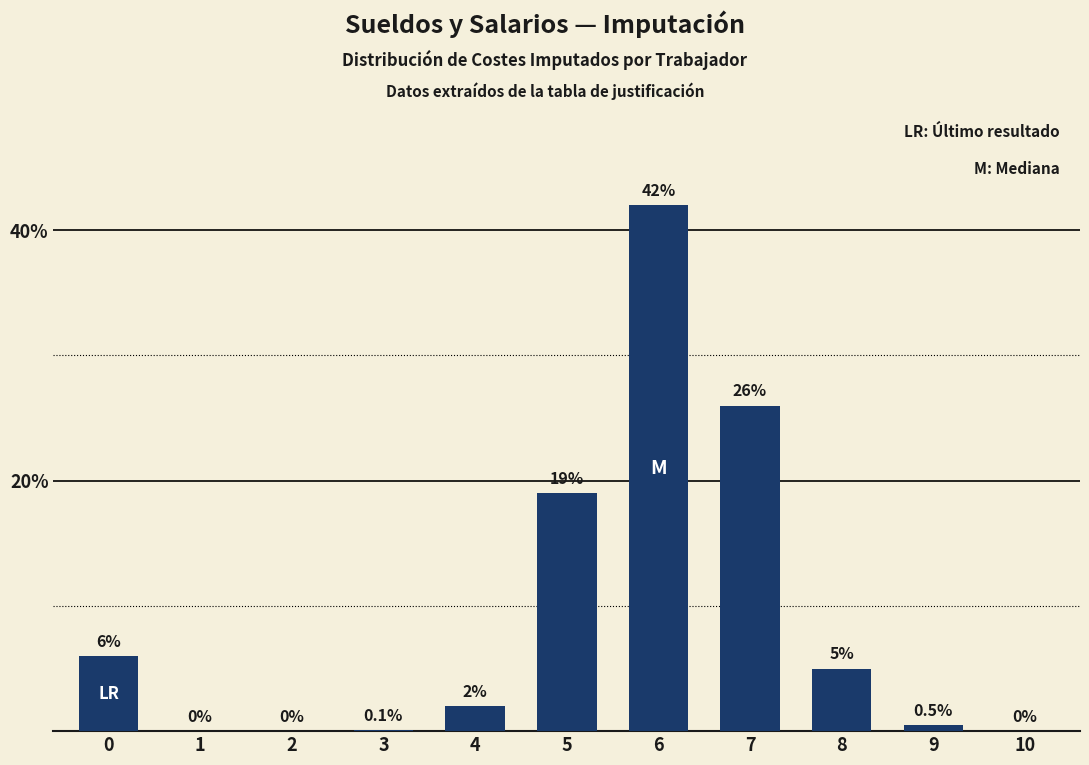

What is the sum of the values at 8 and 2?

5.0